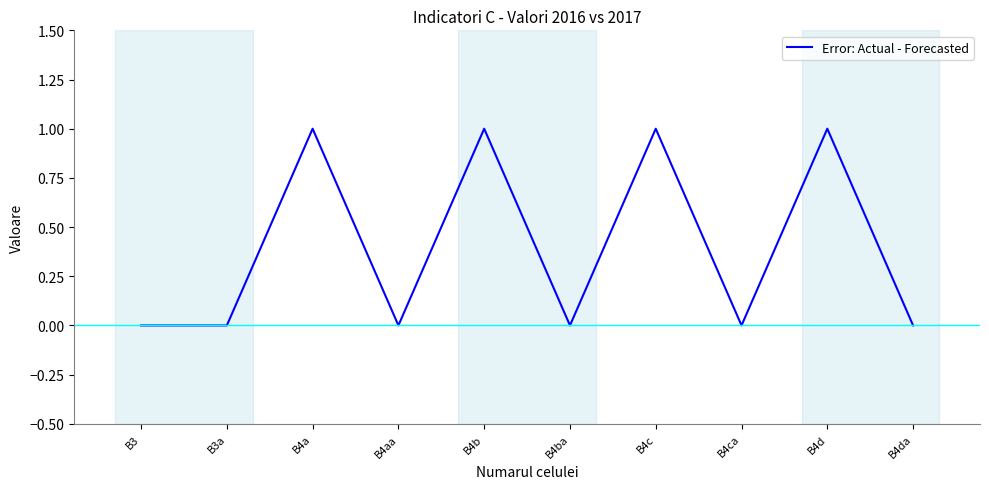

Which has a higher value, B4a or B3?

B4a